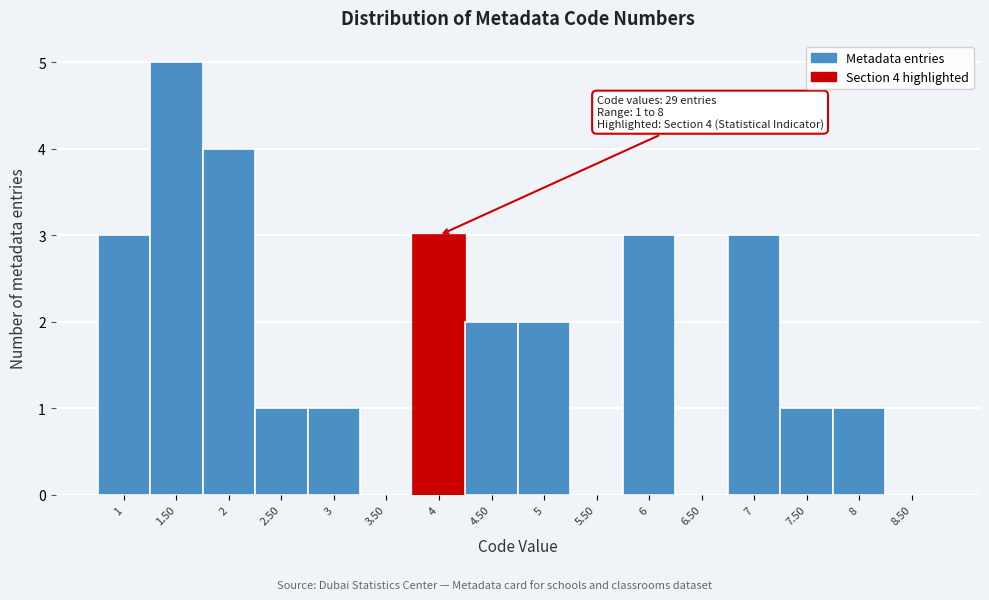

Which range on the x-axis has the tallest bar?

1.25 to 1.75